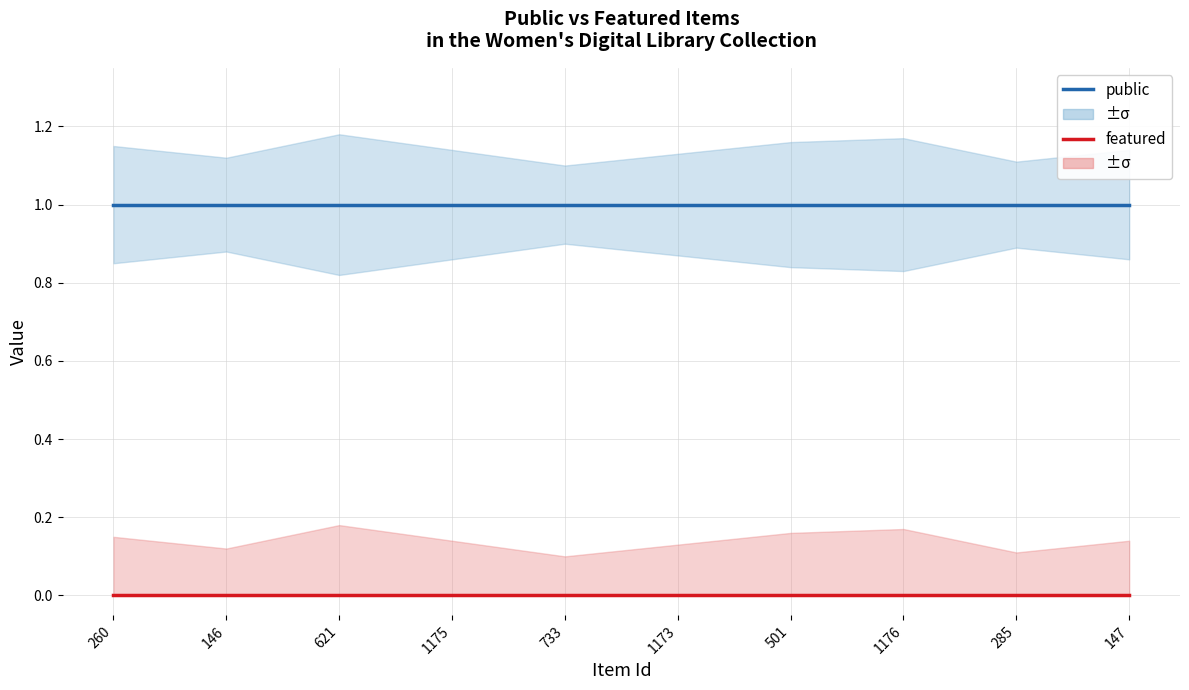

At how many categories does at least one series exceed 0?

10